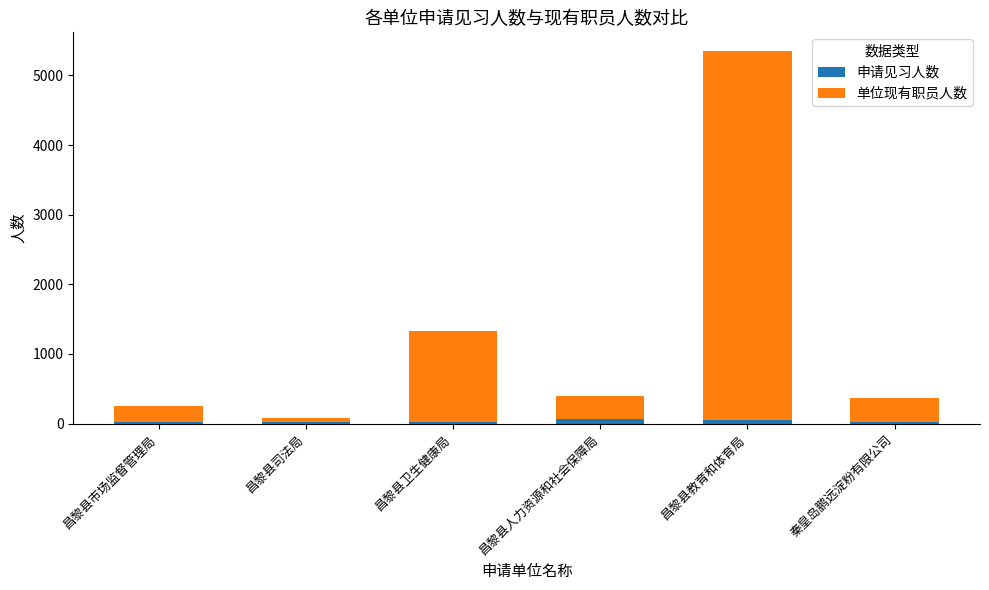

What is the sum of all 申请见习人数 values?

218